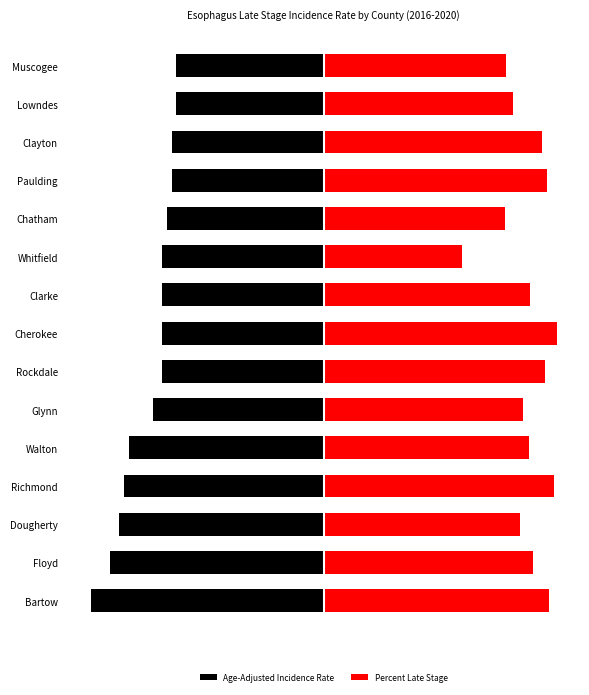

What is the sum of all Percent Late Stage values?

64.3